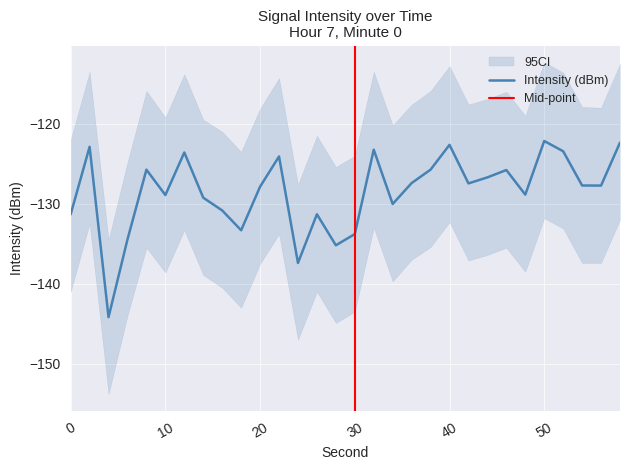

Read the value at 52.

-123.4